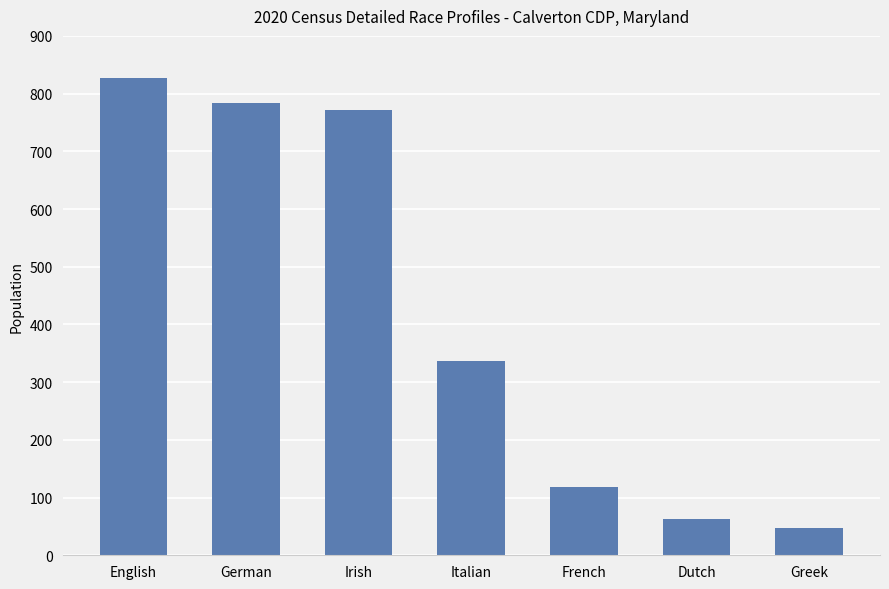

What is the label of the 5th bar from the right?

Irish